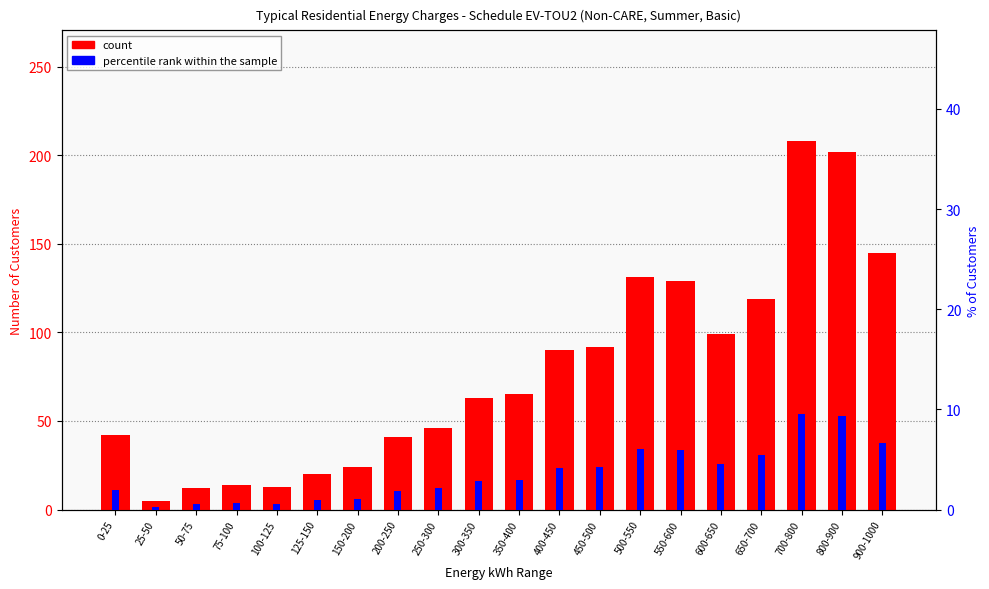

What is the total value across all series at 250-300?

48.1